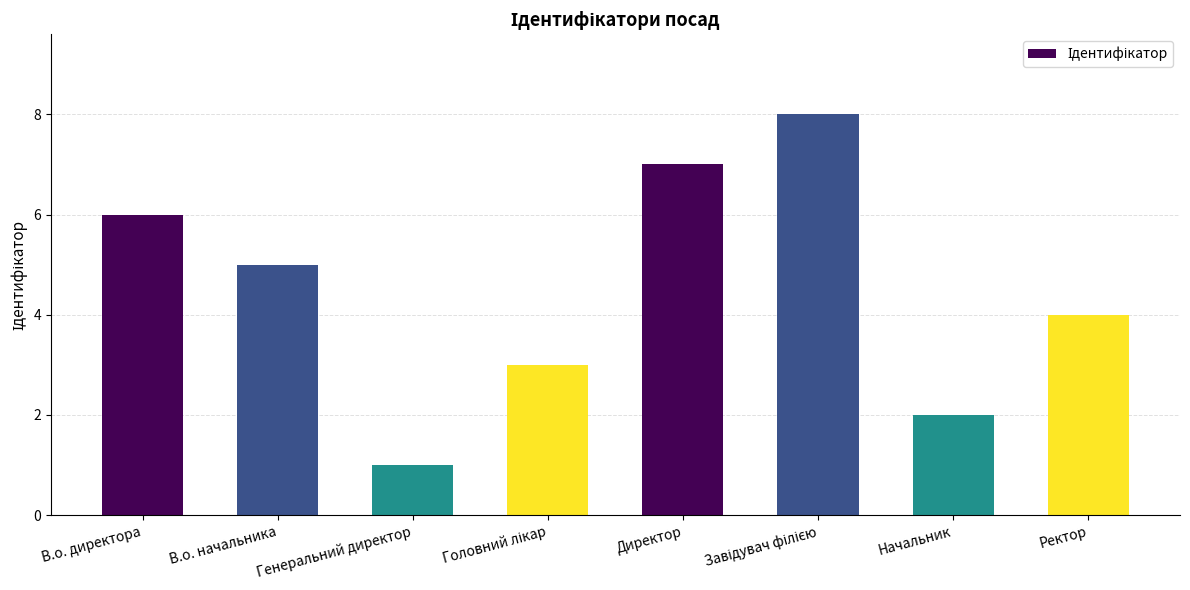

The value at Директор is 7. True or false?

True